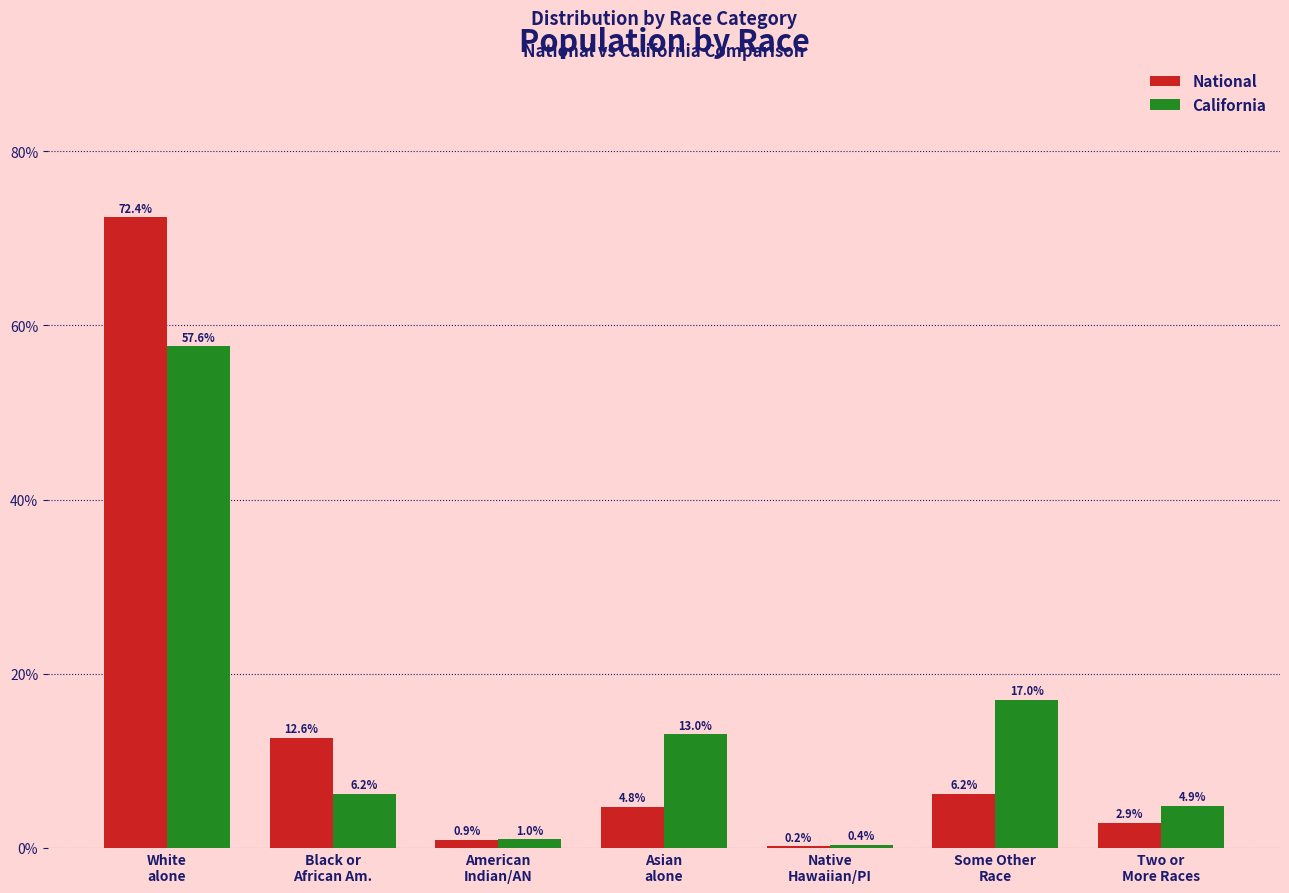

What is the sum of all National values?

100.0